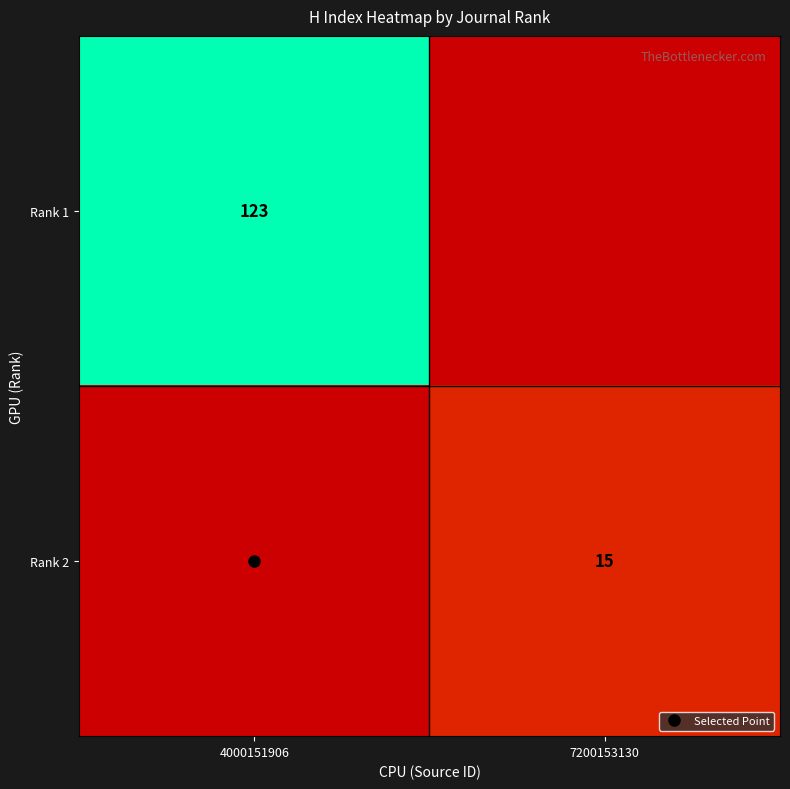

At which category does the chart reach its minimum across all series?

7200153130